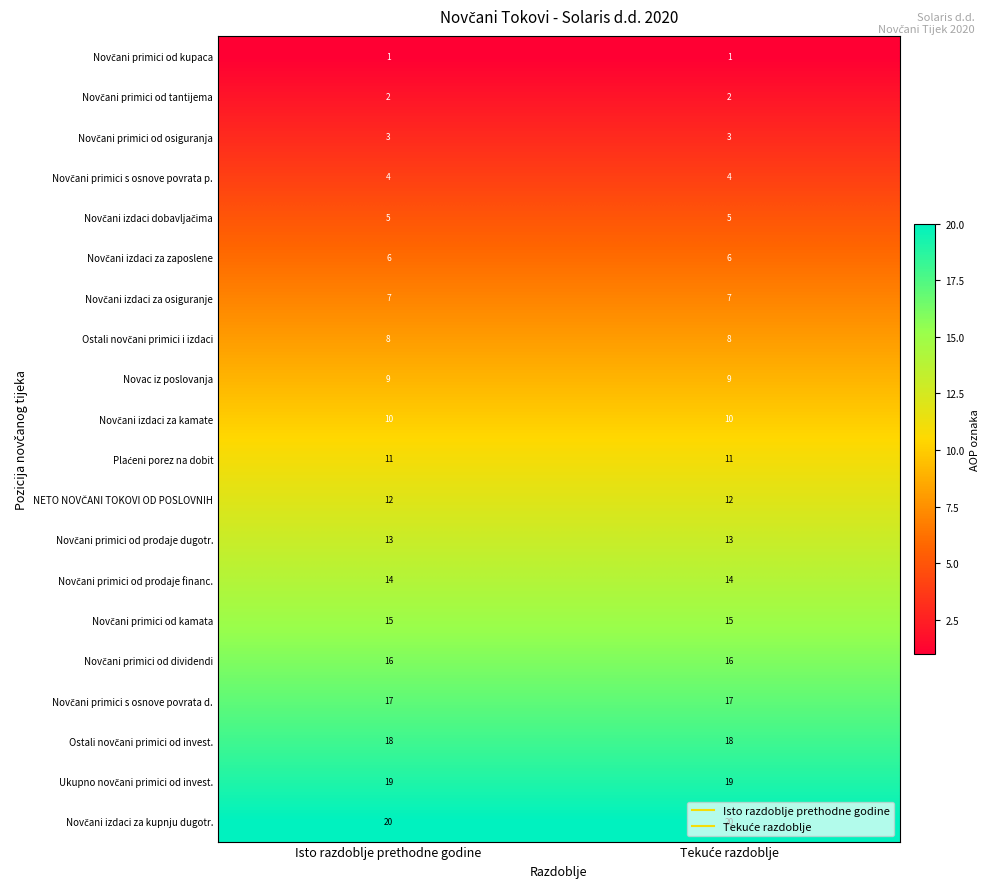

What is the difference between the highest and lowest values at Isto razdoblje prethodne godine?

19